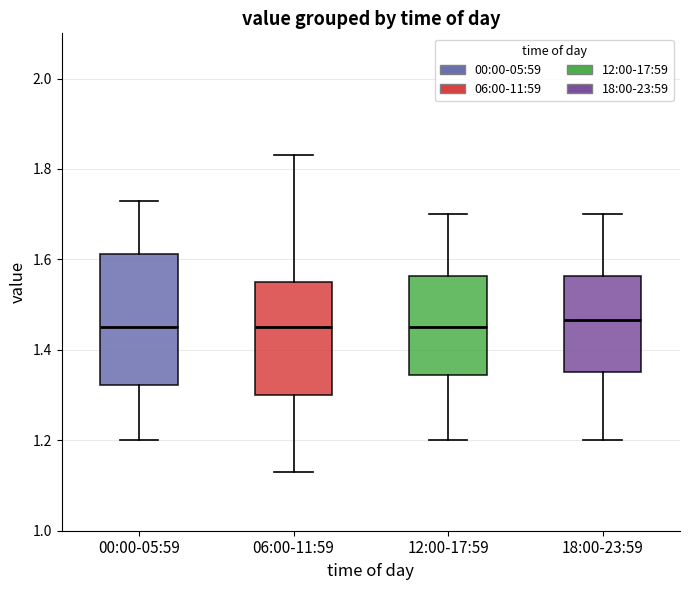

Reading left to right, transcribe this box plot: for each box, give where its median line is, the range the box spans, and where its two whiskers end, as read against the y-axis. The values are not printed on the chart, so give them approximately, as read against the axis.

00:00-05:59: median 1.46, box 1.32 to 1.62, whiskers 1.20 to 1.74
06:00-11:59: median 1.46, box 1.30 to 1.56, whiskers 1.14 to 1.84
12:00-17:59: median 1.46, box 1.34 to 1.56, whiskers 1.20 to 1.70
18:00-23:59: median 1.46, box 1.36 to 1.56, whiskers 1.20 to 1.70